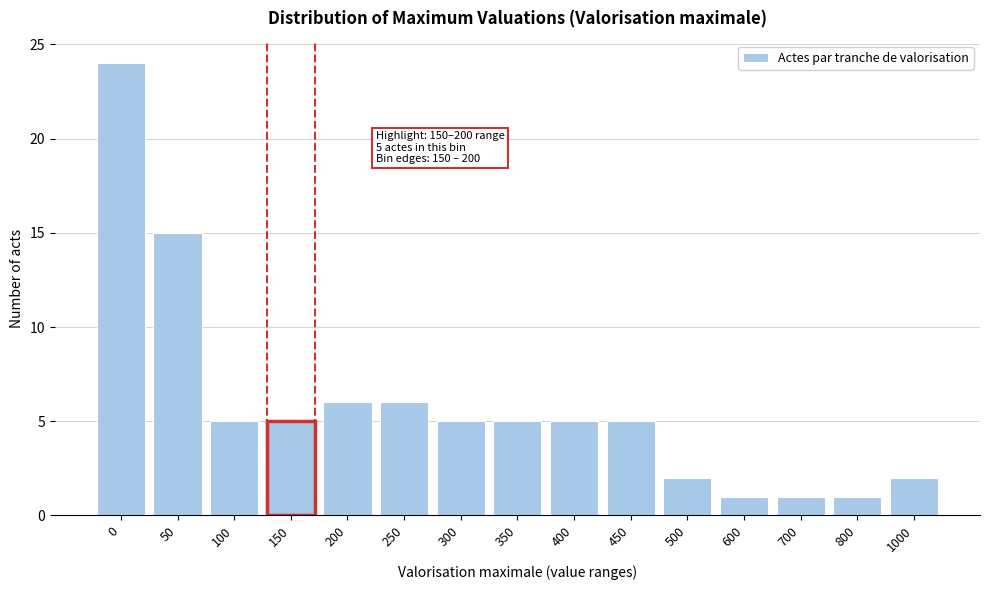

Reading right to left, transcribe all the data shown in this chart.

1000=2	800=1	700=1	600=1	500=2	450=5	400=5	350=5	300=5	250=6	200=6	150=5	100=5	50=15	0=24